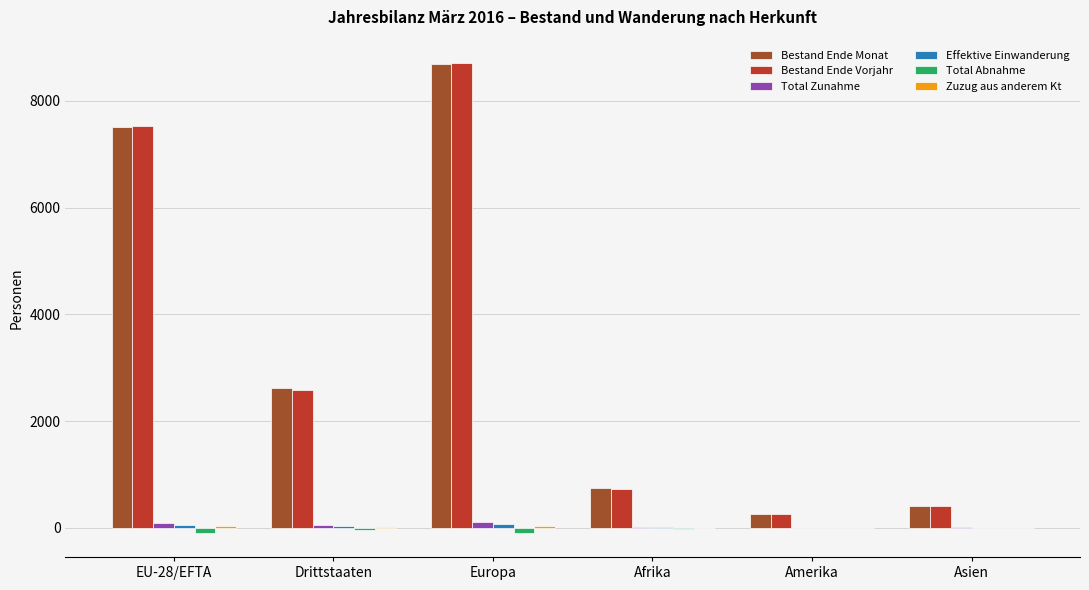

Is the value of Bestand Ende Monat at Amerika greater than the value of Total Abnahme at Drittstaaten?

Yes